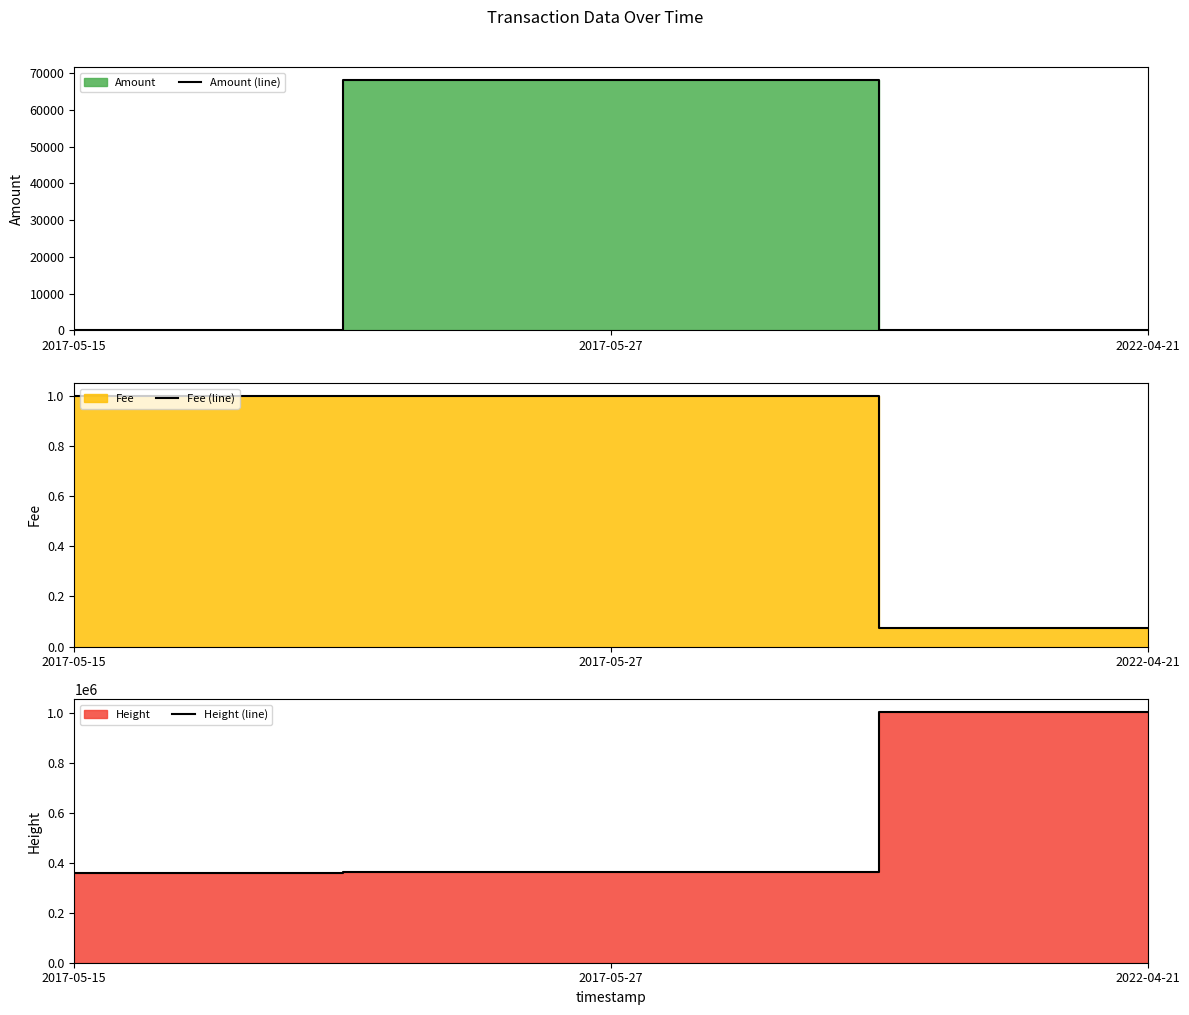

How many data points in Amount (line) are above 0?

2